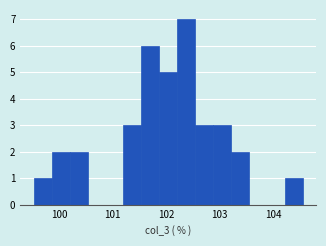

Around what value on the x-axis is the tallest bar? Give the approximate position of its centre, as read against the axis.

102.4